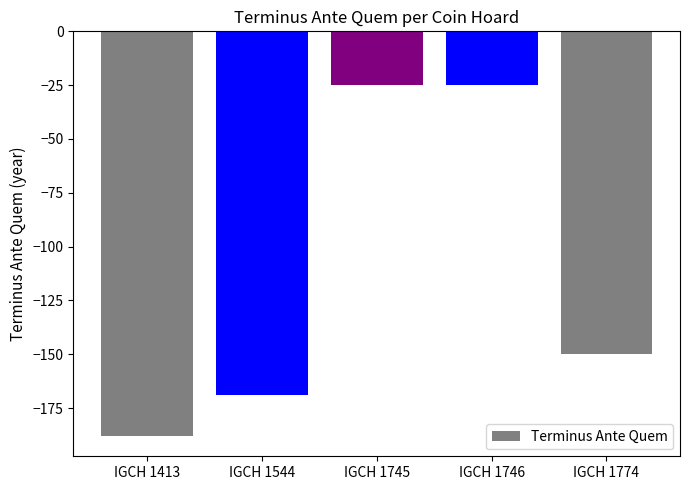

Are the bars horizontal?

No